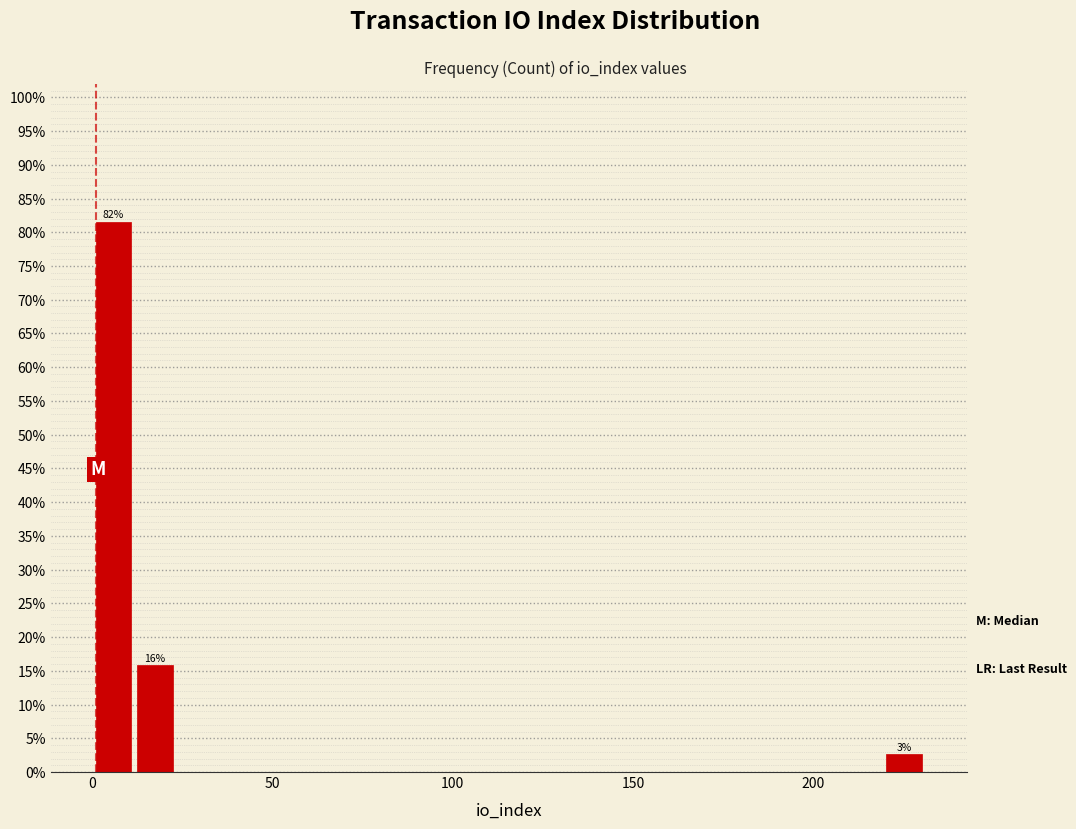

Around what value on the x-axis is the tallest bar? Give the approximate position of its centre, as read against the axis.

5